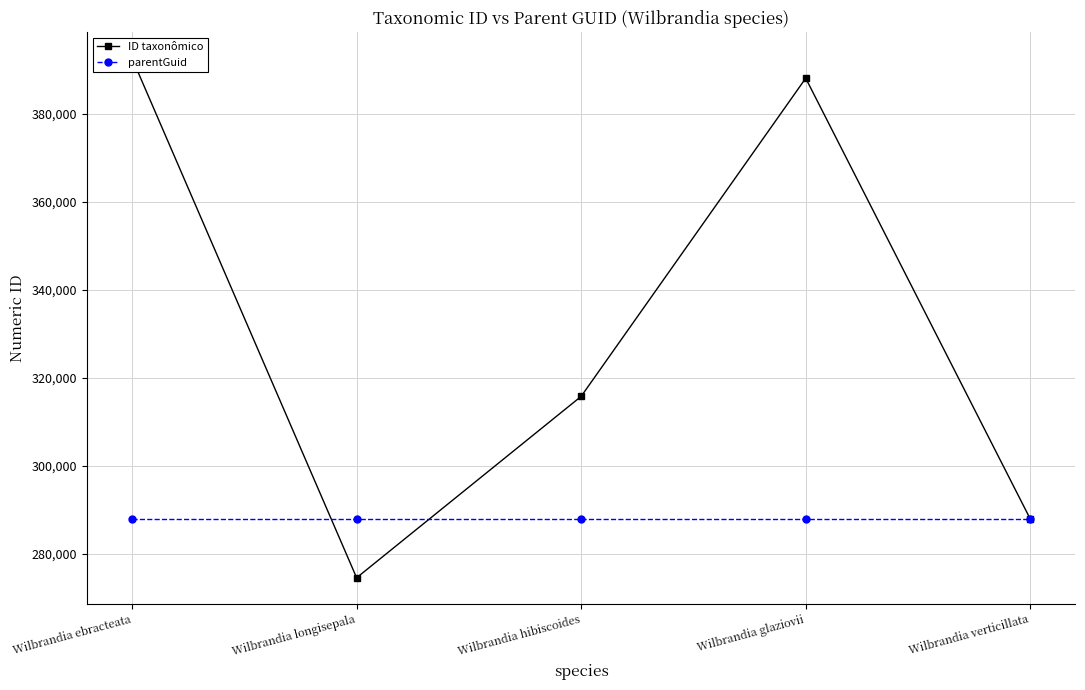

At which label is ID taxonômico closest to 333619?

Wilbrandia hibiscoides